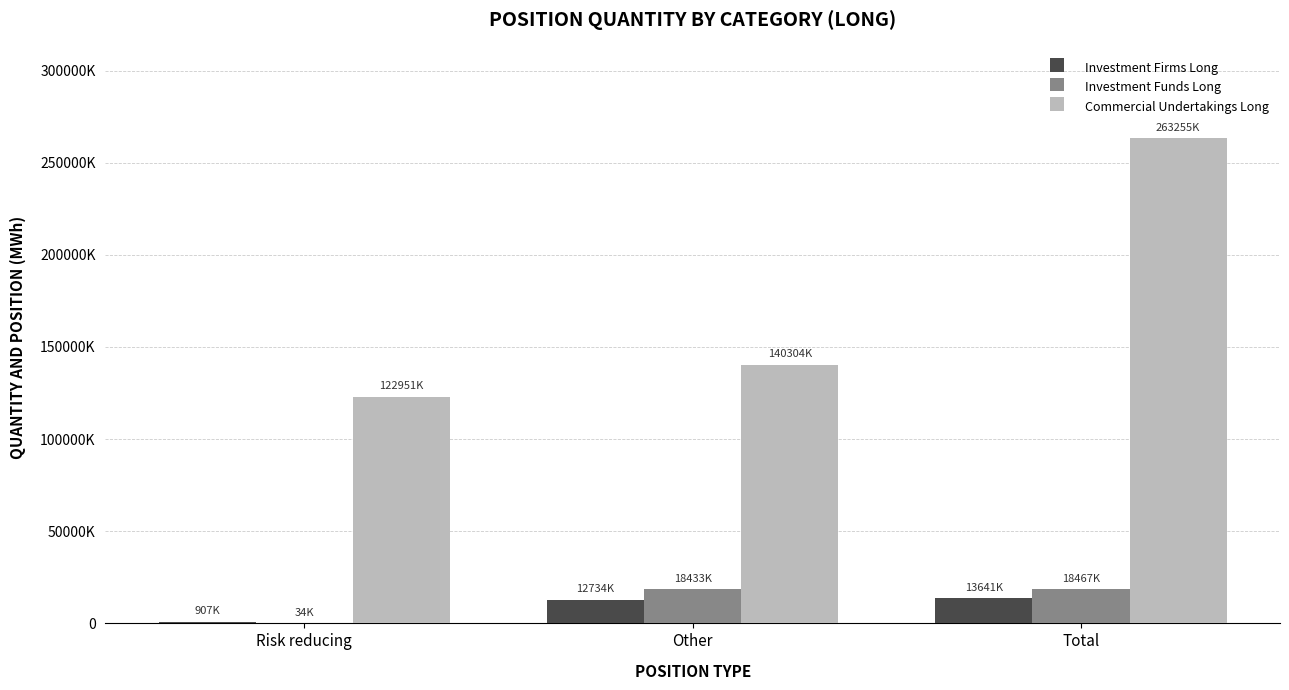

Which series has the largest total across all categories?

Commercial Undertakings Long